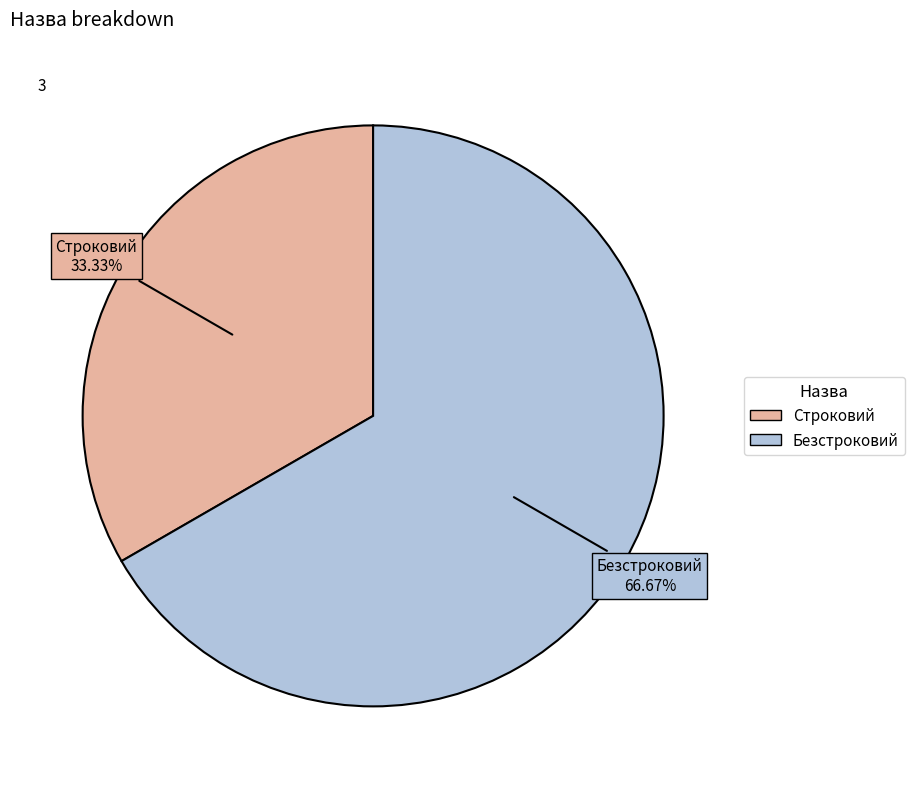

Combined, do Строковий and Безстроковий account for over 50%?

Yes